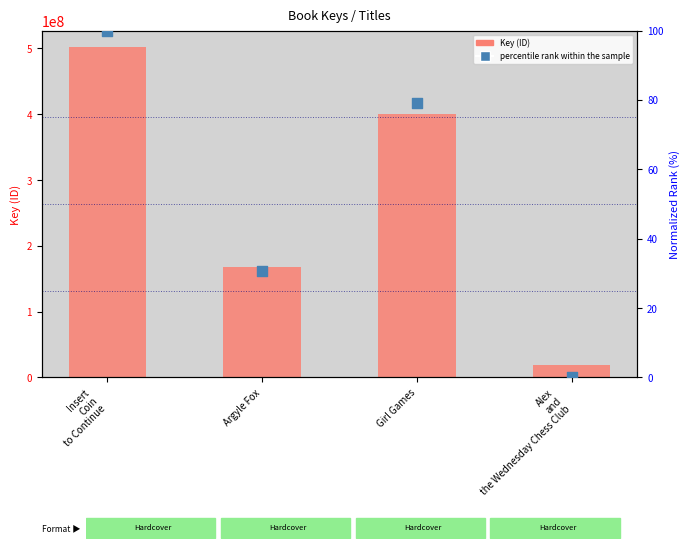

What is the total value across all series at Argyle Fox?

167443212.7